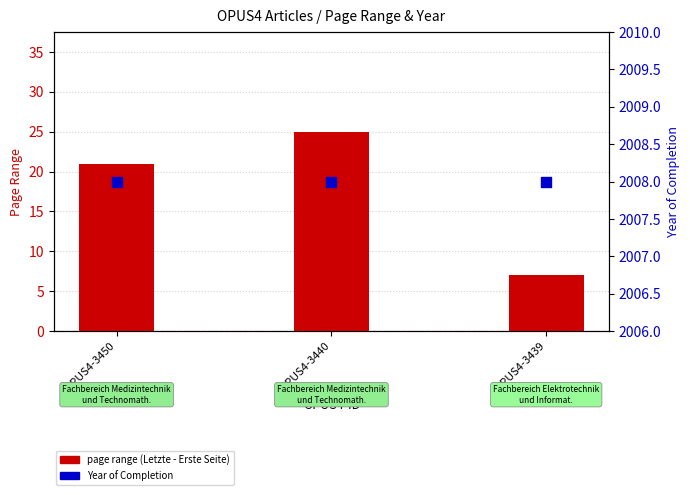

What is the total value across all series at OPUS4-3439?

2015